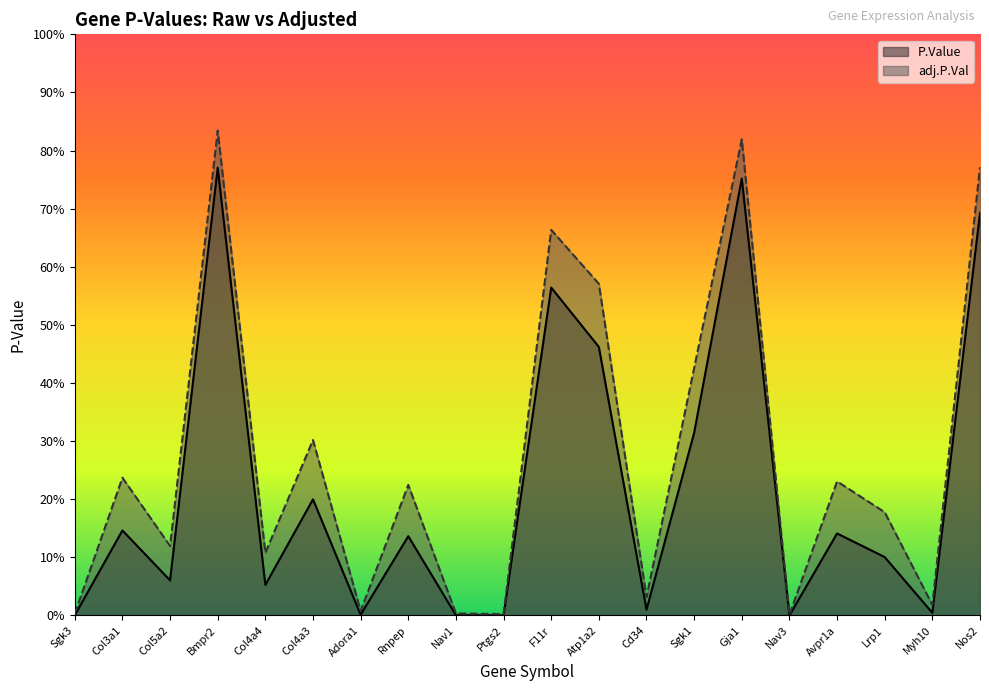

Which series has the largest range (max minus min)?

adj.P.Val